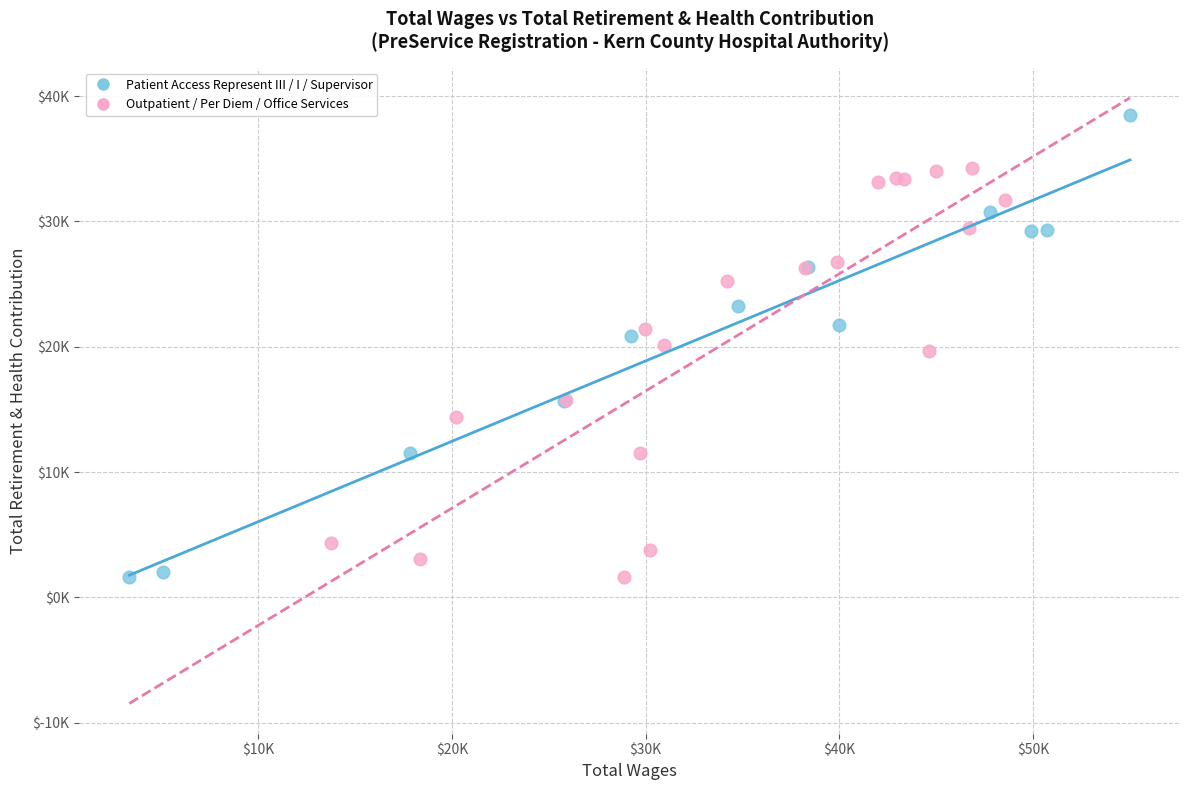

What are all the series names shown in the legend?

Patient Access Represent III / I / Supervisor, Outpatient / Per Diem / Office Services